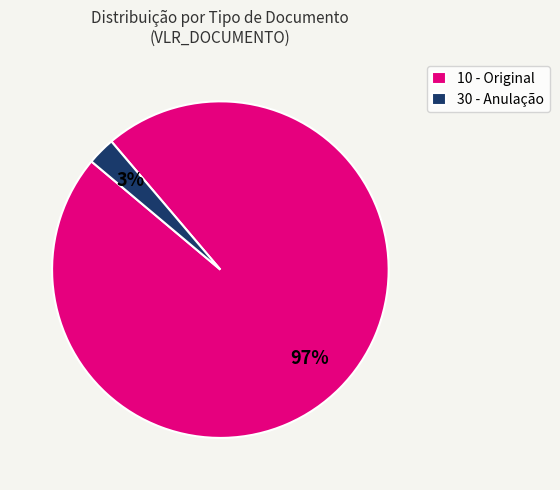

To the nearest percent, what percentage of the pie is 30 - Anulação?

3%